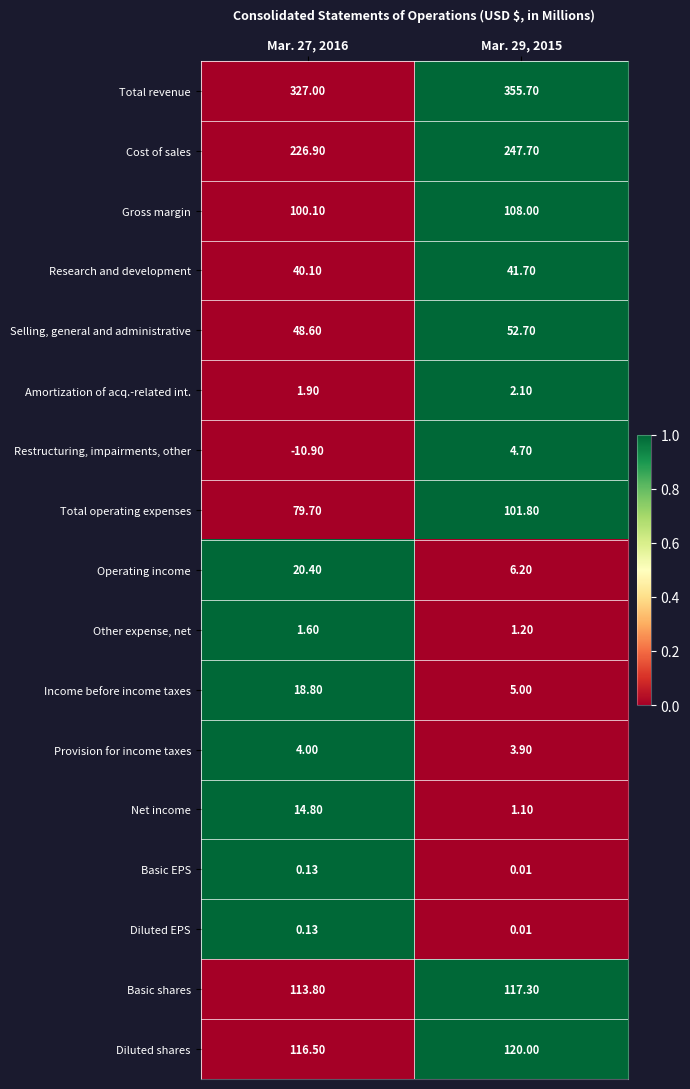

Which series has the largest total across all categories?

Total revenue